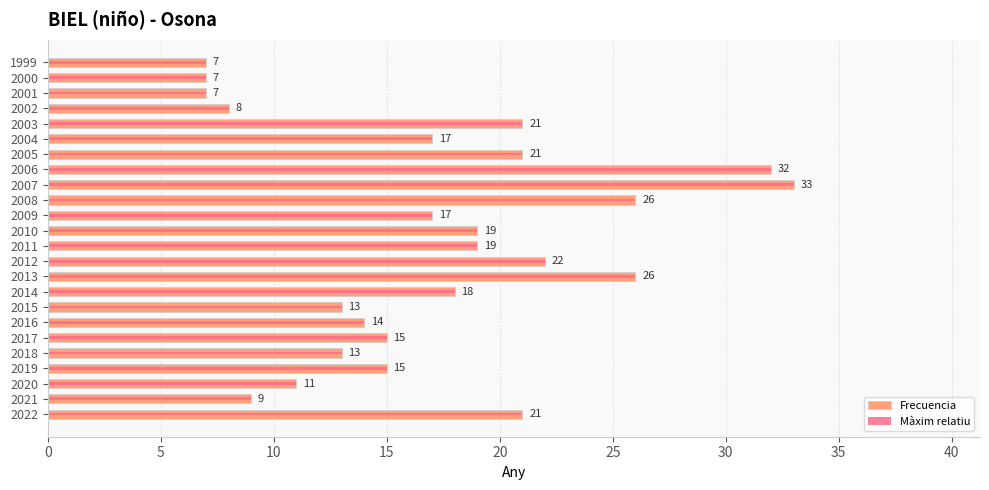

What is the average value of the Frecuencia series?

17